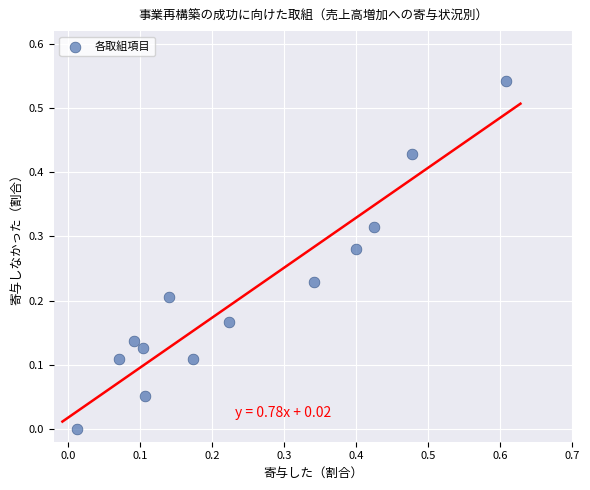

How many data points are displayed?

13